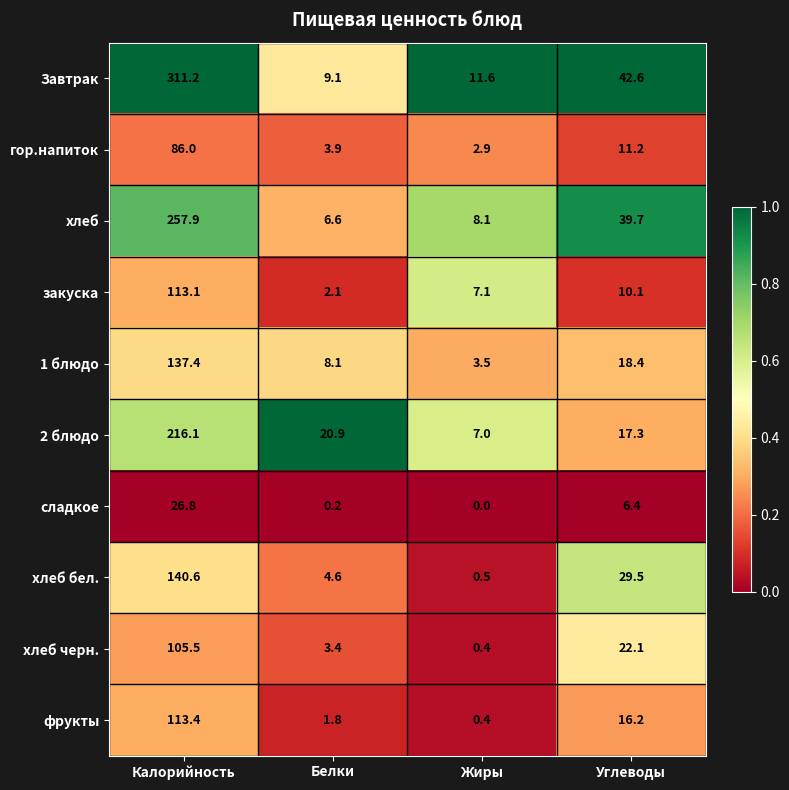

Which series has the widest spread of values?

Завтрак